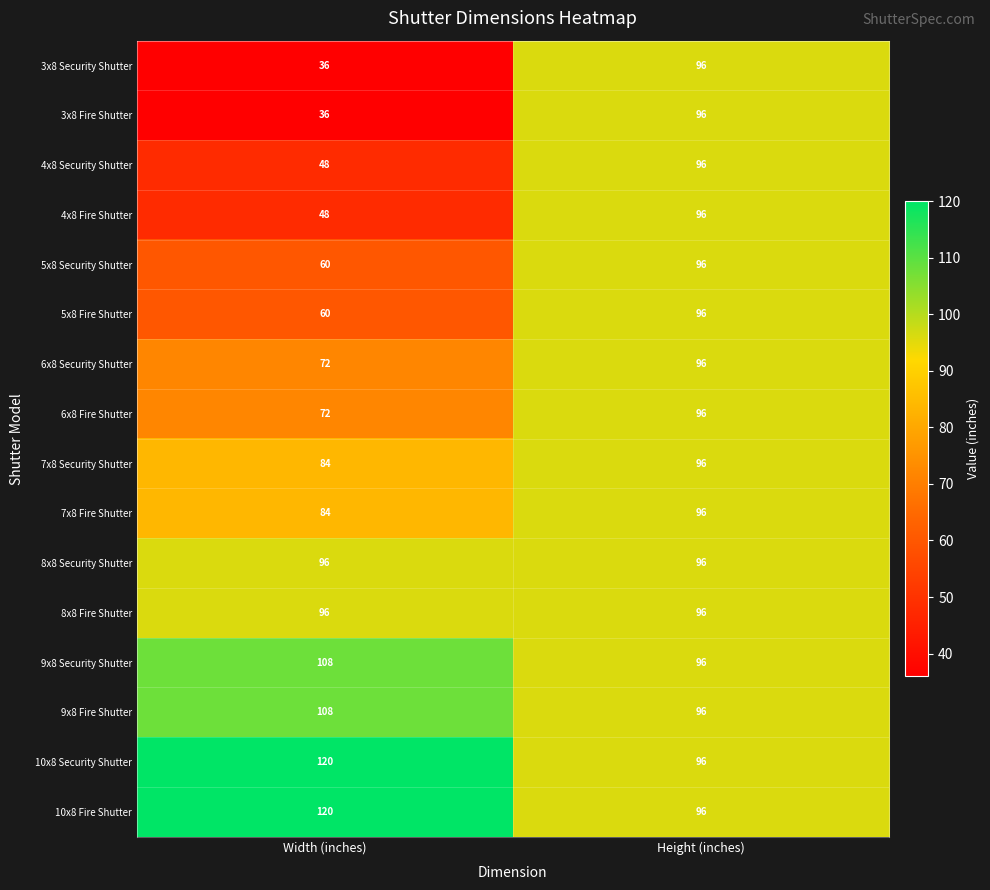

What is the average value of the 4x8 Security Shutter series?

72